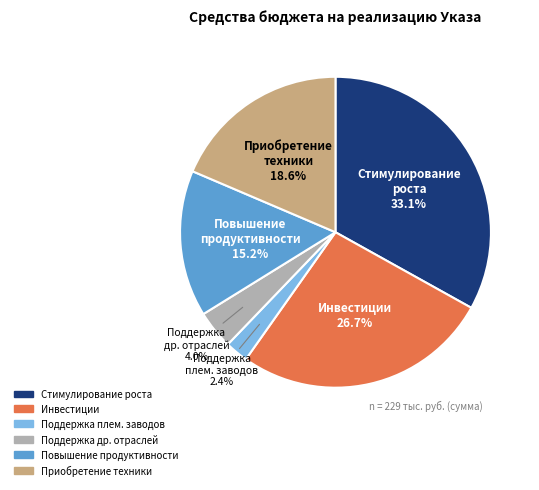

How many segments does this pie chart have?

6